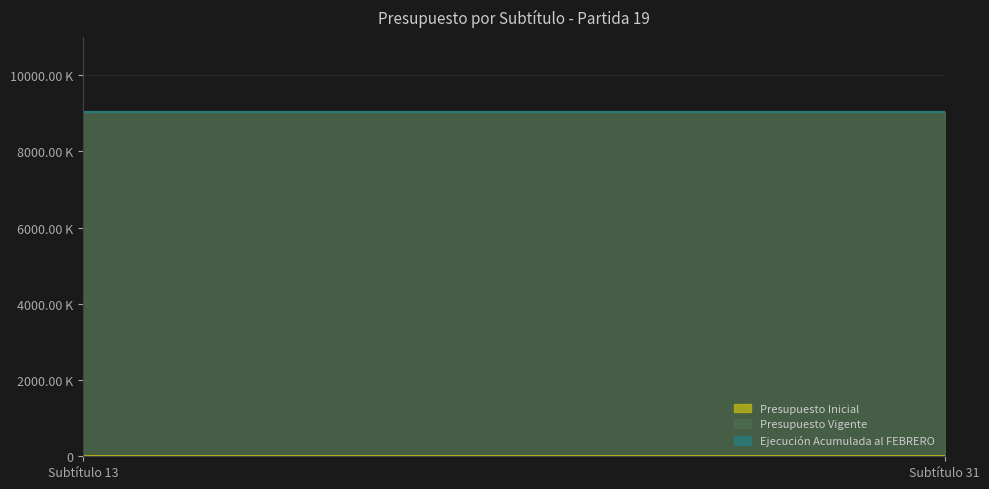

Which series has the widest spread of values?

Presupuesto Inicial